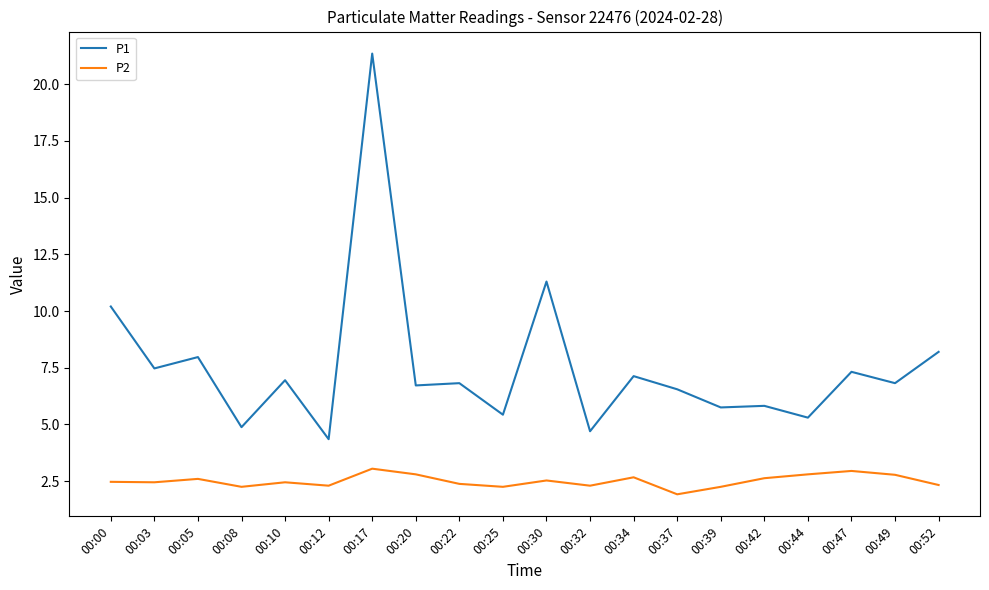

True or false: P2 and P1 intersect in this chart.

False